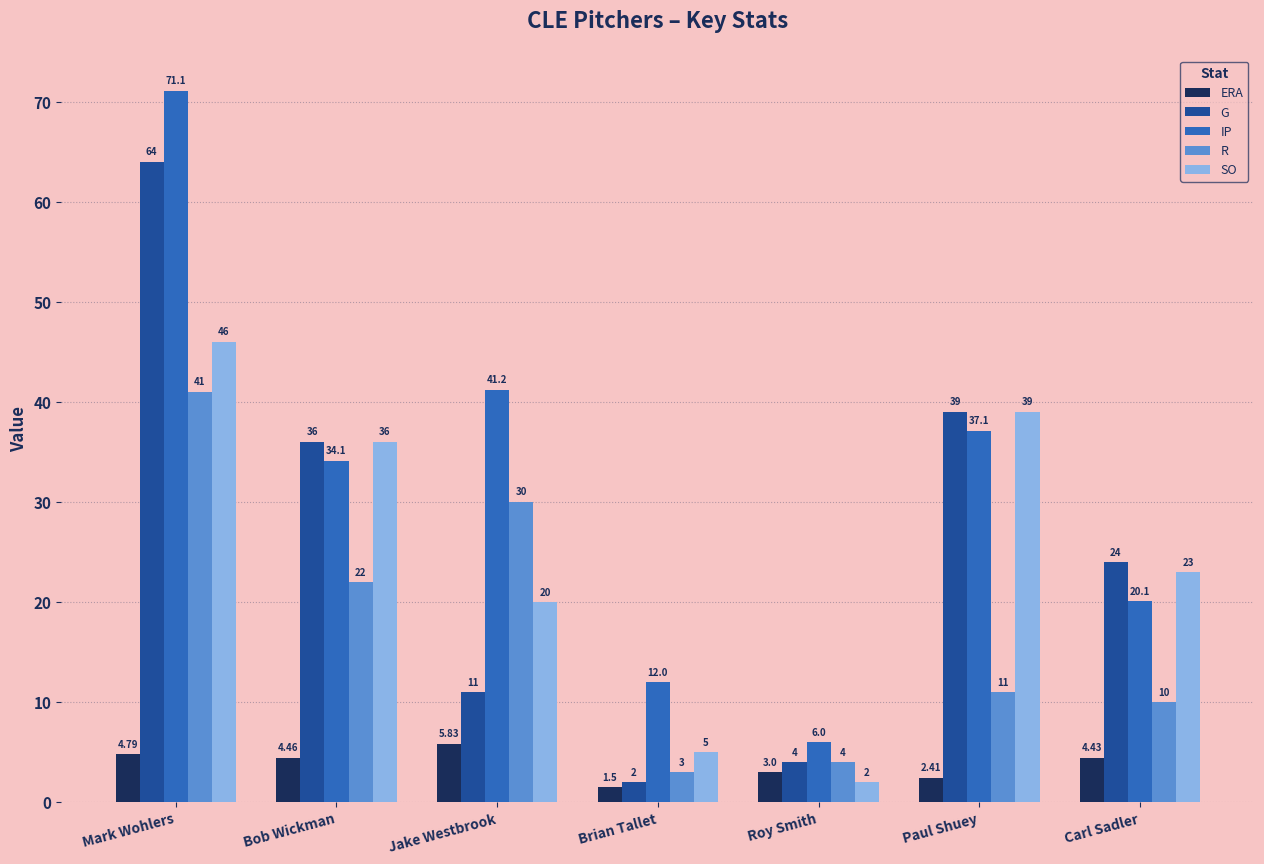

What is the greatest value displayed?

71.1